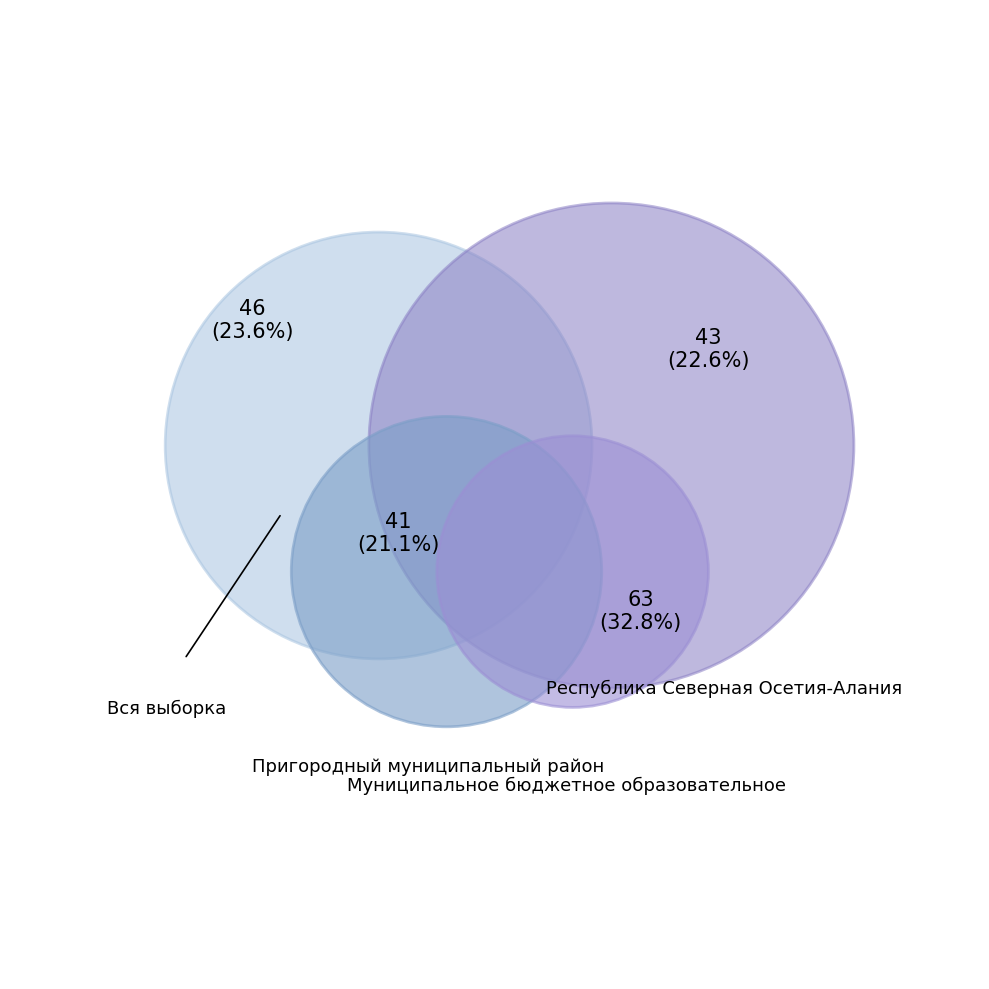

What is the ratio of the value at Вся выборка to the value at Пригородный муниципальный район?

1.1